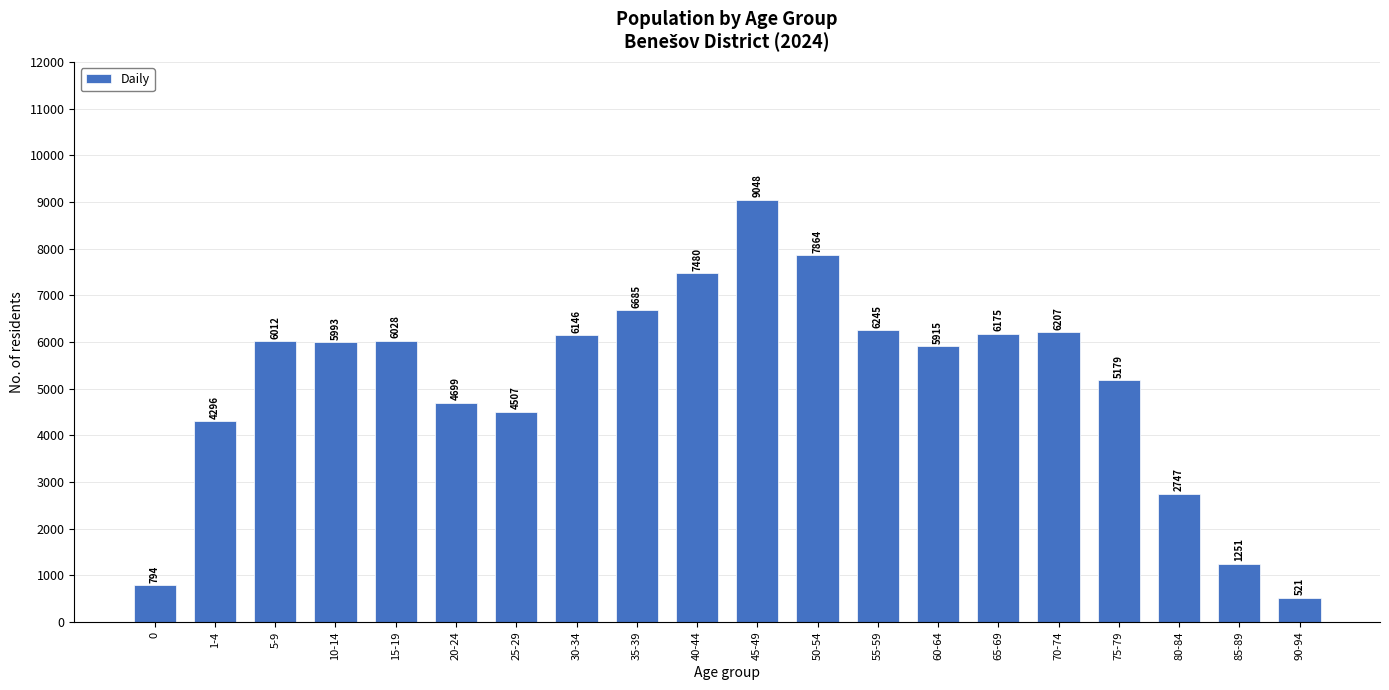

Reading left to right, list all the values displayed in this chart.

794	4296	6012	5993	6028	4699	4507	6146	6685	7480	9048	7864	6245	5915	6175	6207	5179	2747	1251	521